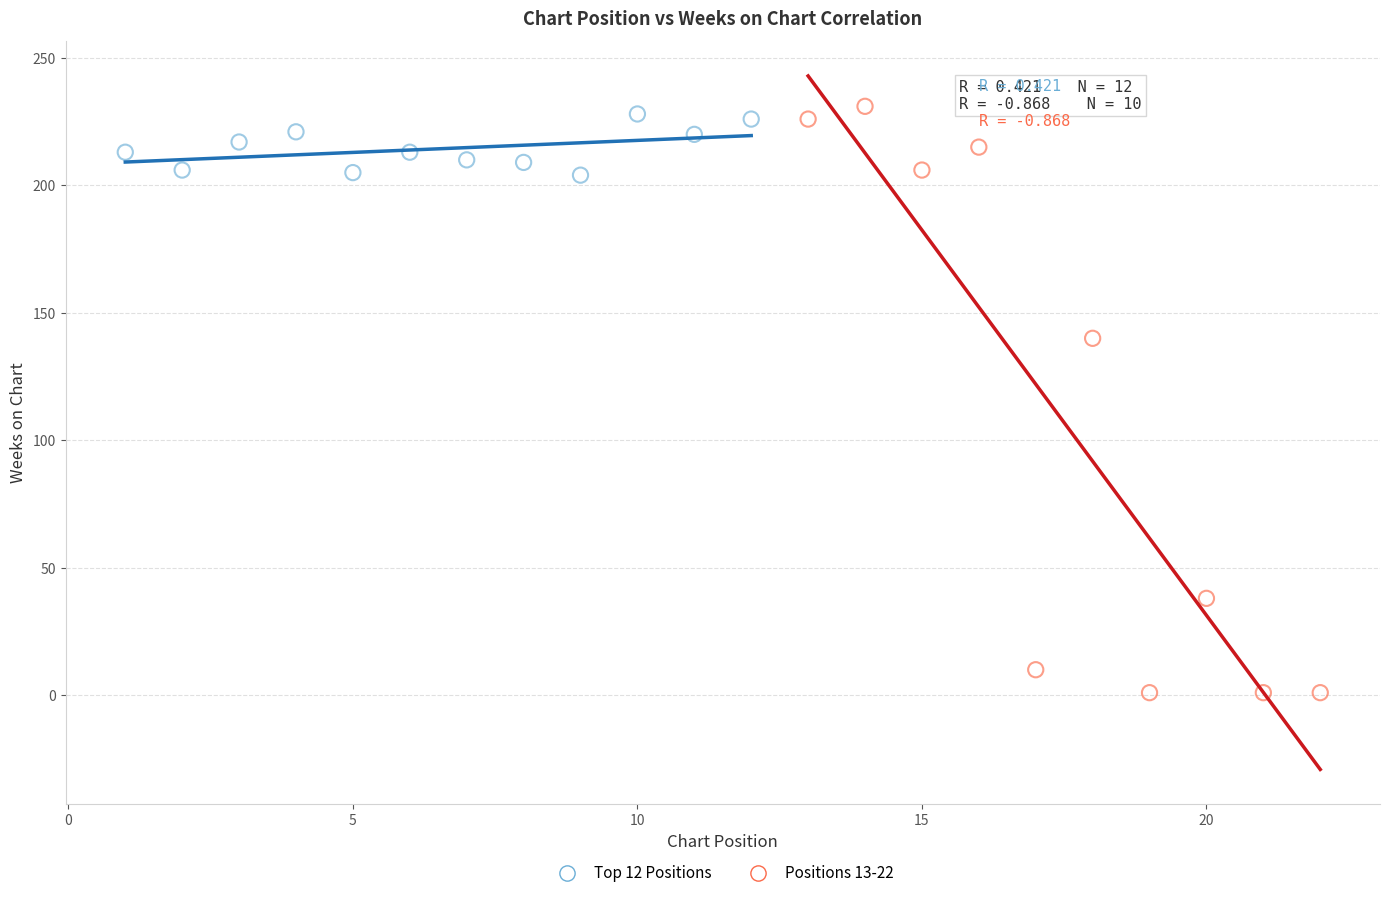

Which series has the widest spread of Y values?

Positions 13-22